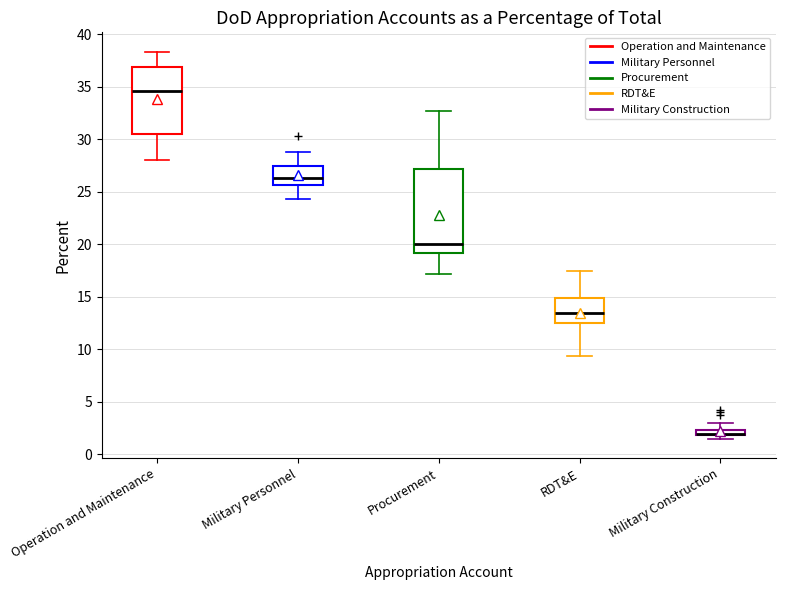

Which box is the tallest, from its lower edge to its upper edge?

Procurement